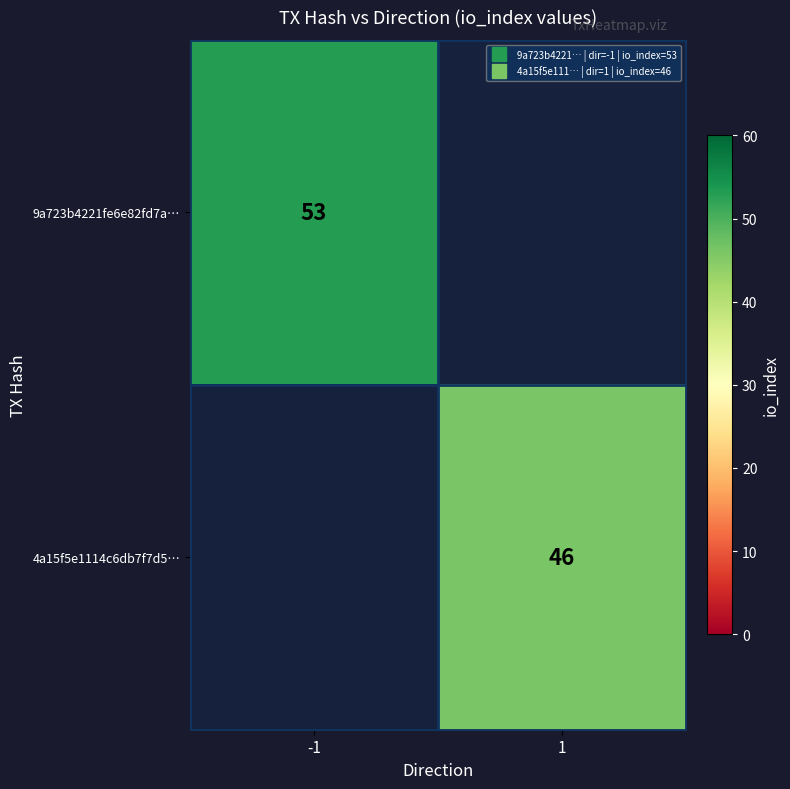

How many series are shown in this chart?

2